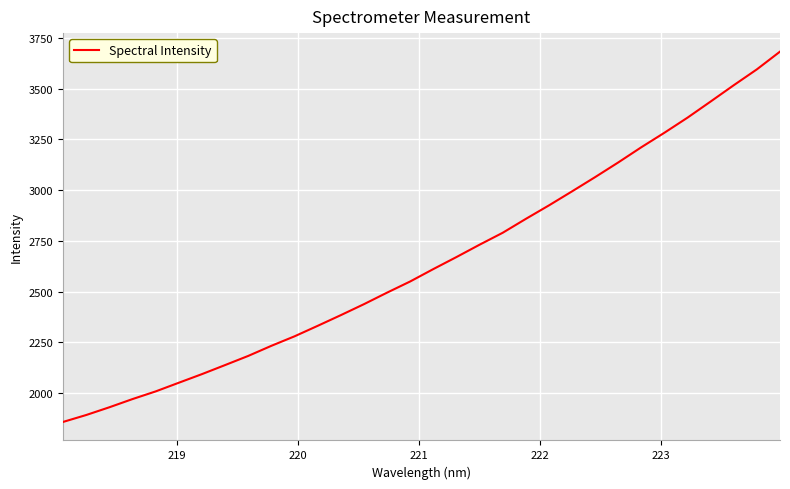

What is the difference between the maximum and minimum values?

1825.8